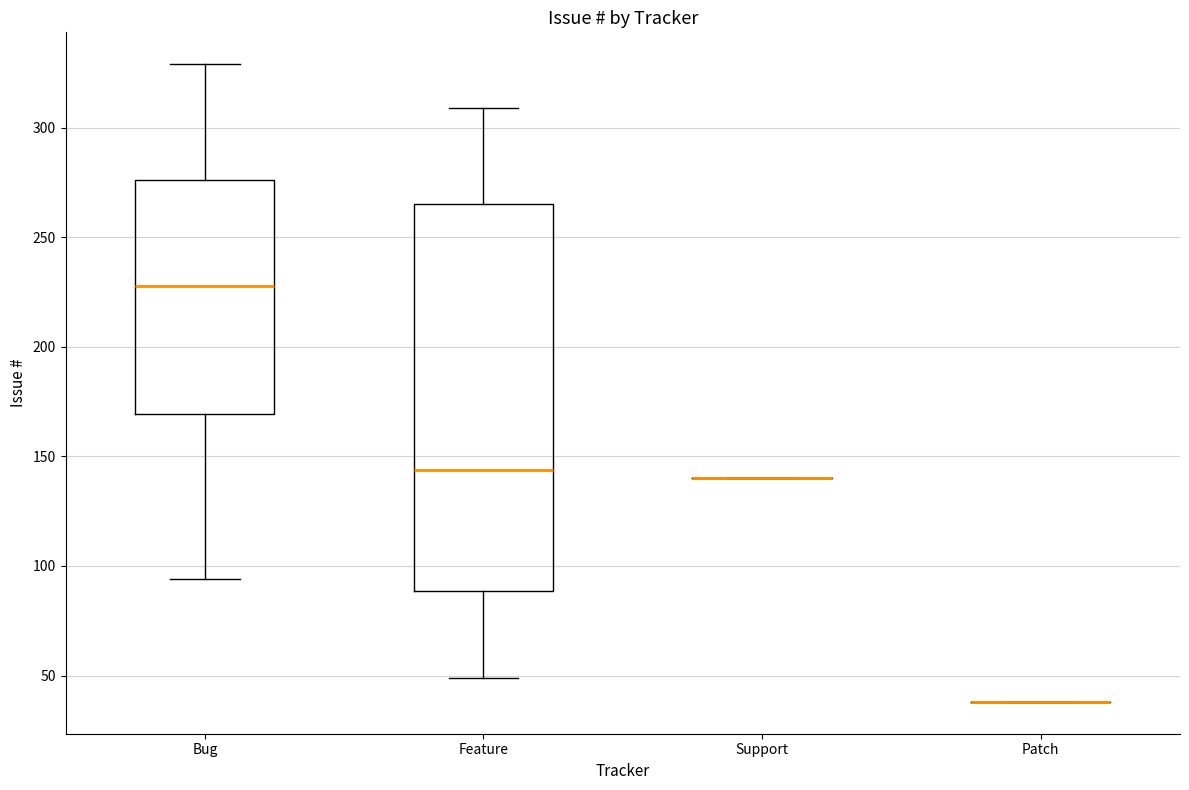

Where is the upper edge of the box for Feature on the y-axis? The values are not printed on the chart, so give them approximately, as read against the axis.

265